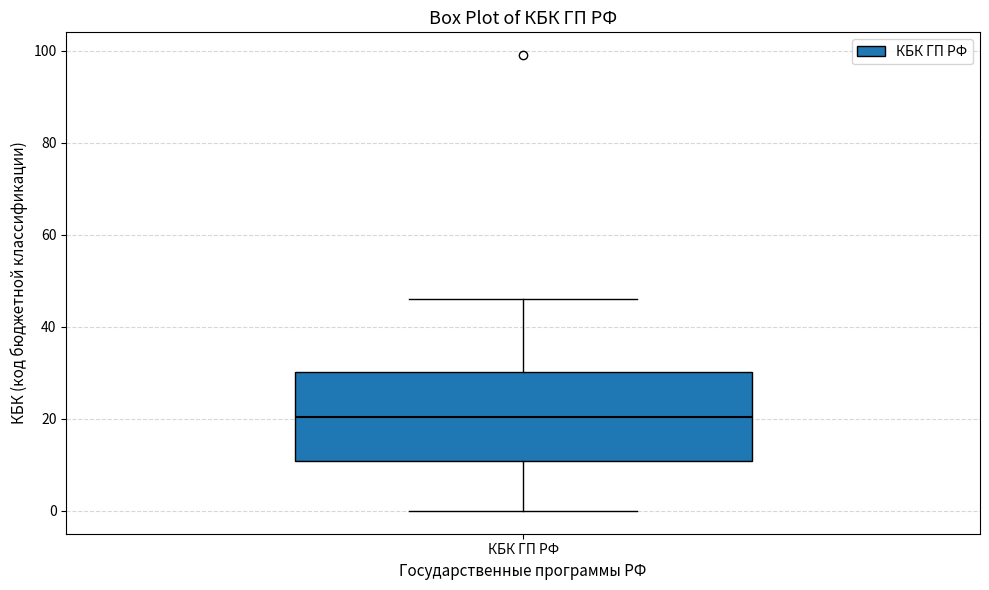

Where does the median line of the box for КБК ГП РФ sit on the y-axis? The values are not printed on the chart, so give them approximately, as read against the axis.

20